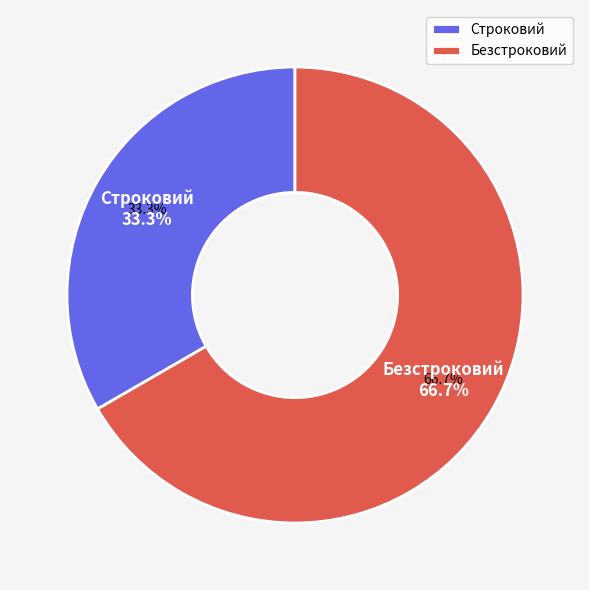

What percentage is the Безстроковий slice, to the nearest percent?

67%